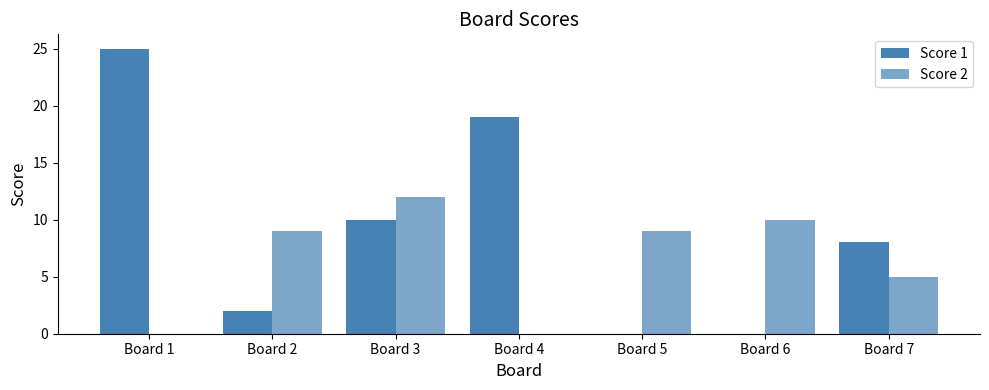

Reading right to left, what are all the values shown in this chart?

Score 1: 8	0	0	19	10	2	25
Score 2: 5	10	9	0	12	9	0